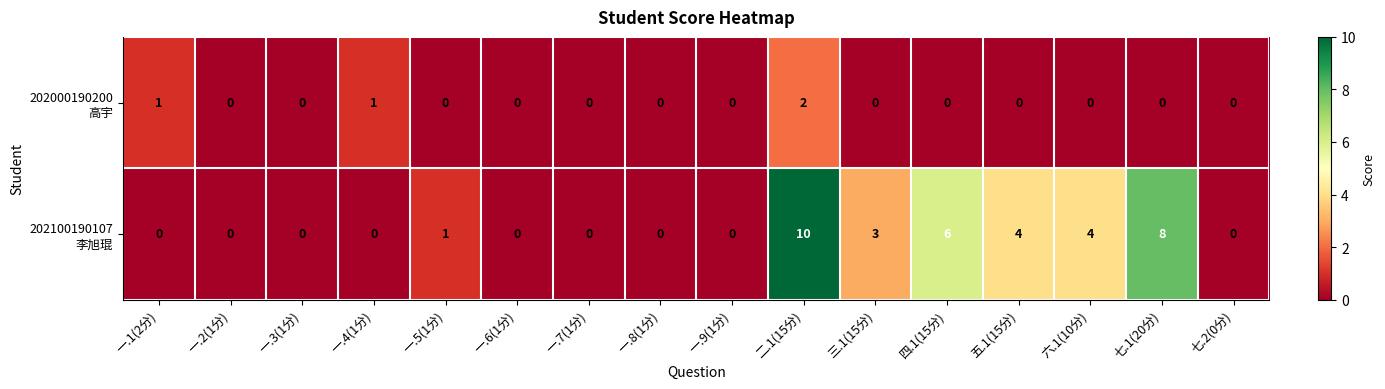

What is the maximum value shown in the chart?

10